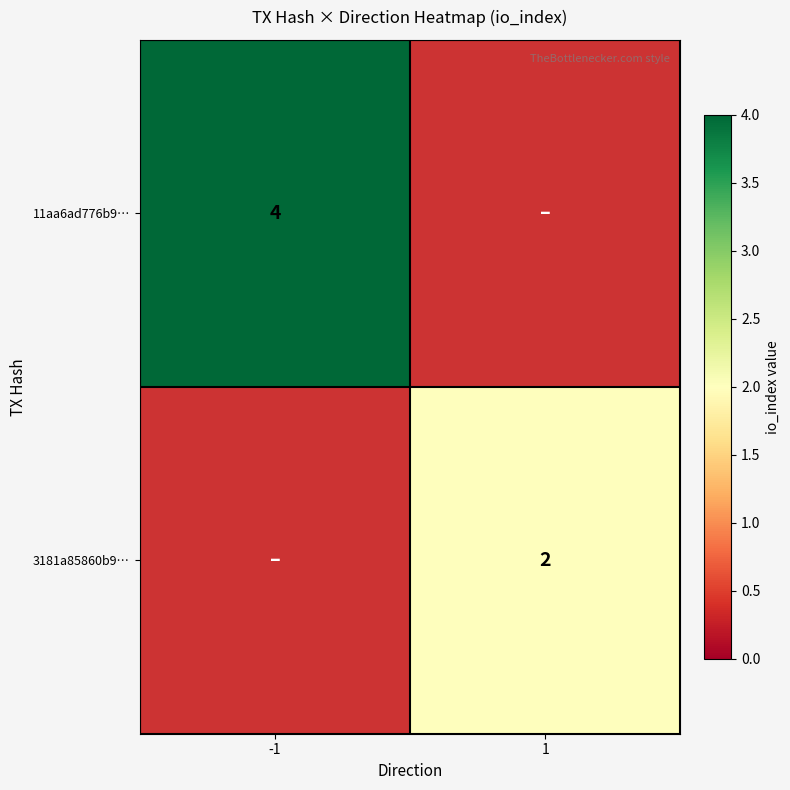

The 3181a85860b9… series shows 4 at 1. True or false?

False